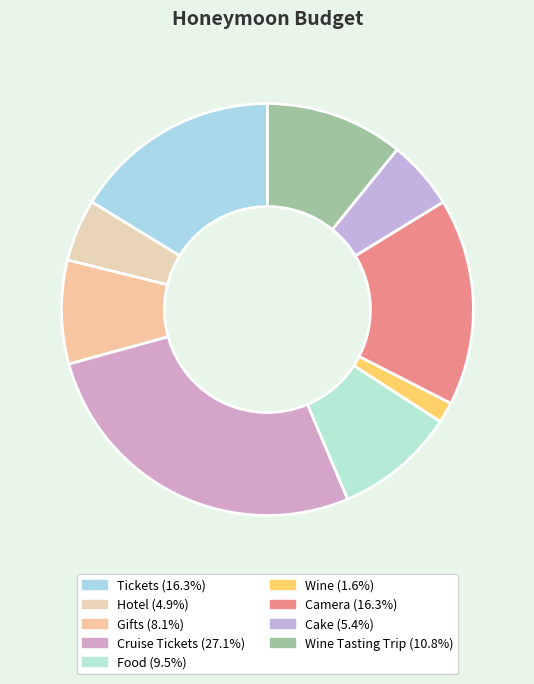

How many slices are in this pie chart?

9